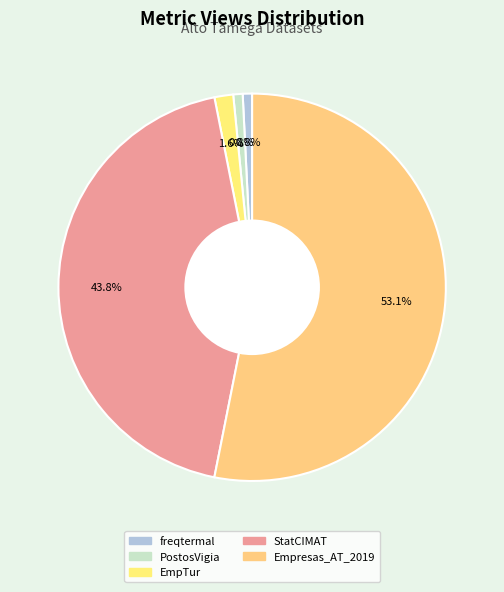

True or false: StatCIMAT accounts for 44% of the total.

True